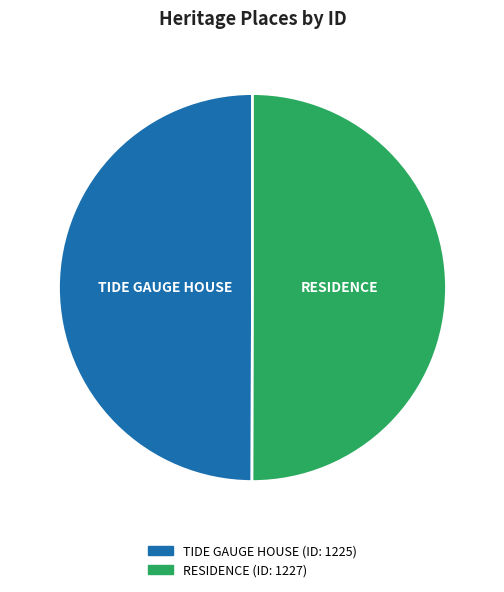

Combined, do TIDE GAUGE HOUSE and RESIDENCE account for over 50%?

Yes